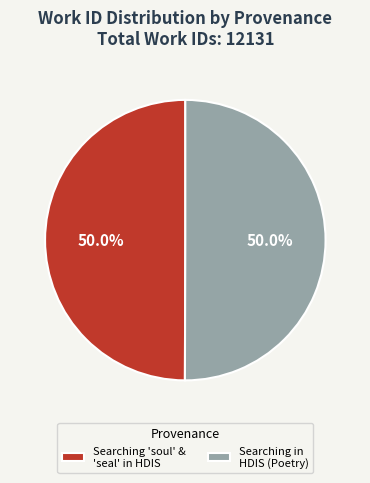

What percentage is NOT represented by Searching 'soul' & 'seal' in HDIS?

50.0%